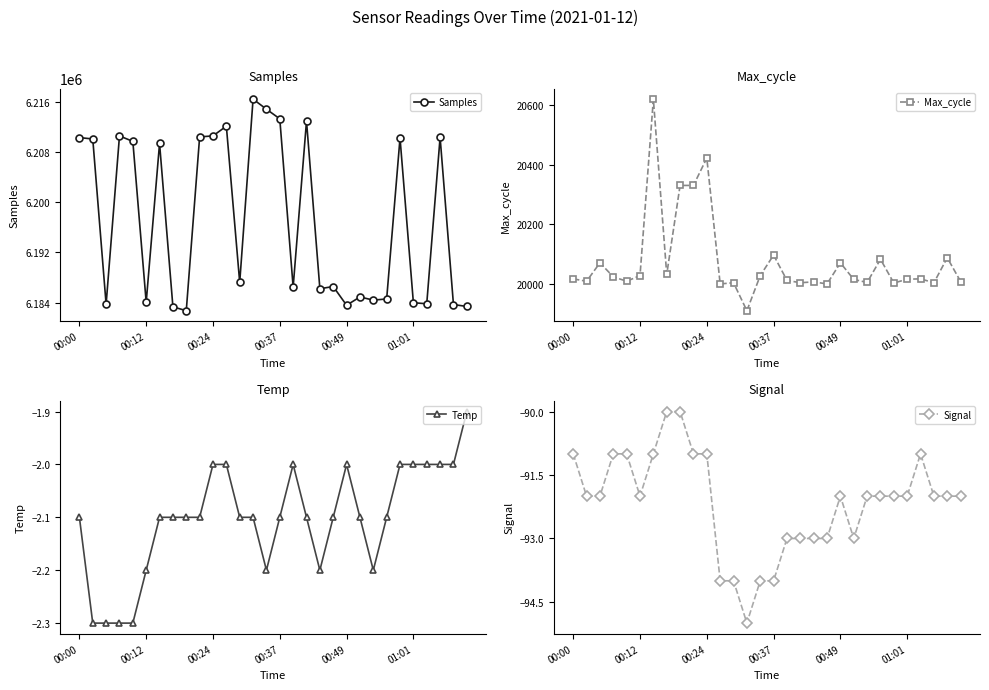

What is the sum of the Signal values at 7 and 16?

-183.0